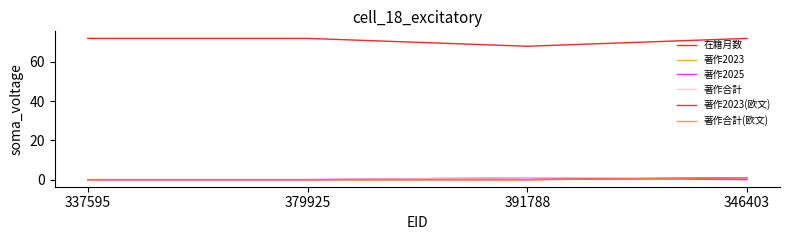

True or false: 著作2023(欧文) and 著作2025 intersect in this chart.

True